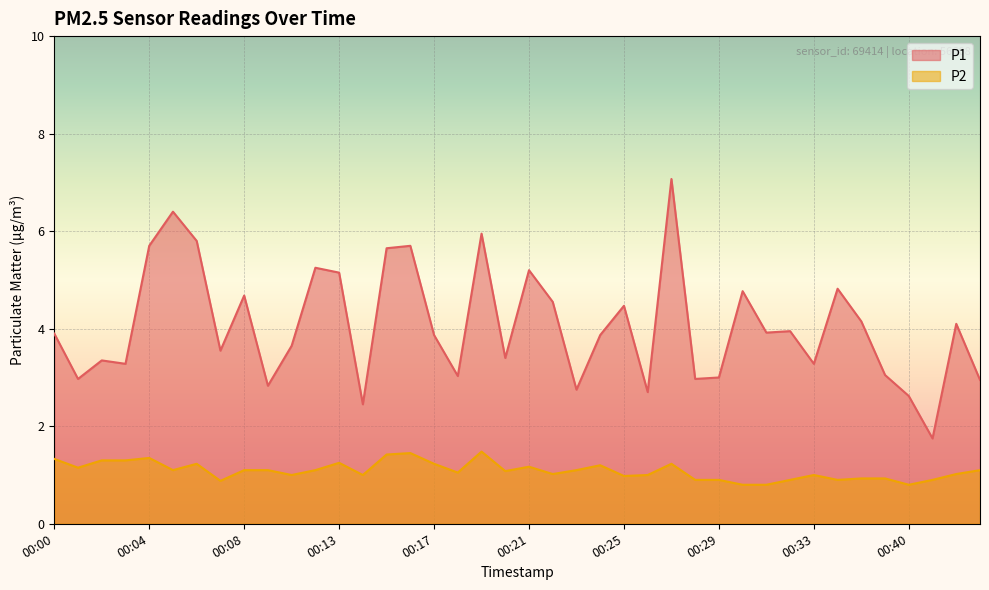

What value does the P2 series have at 00:26?

1.0